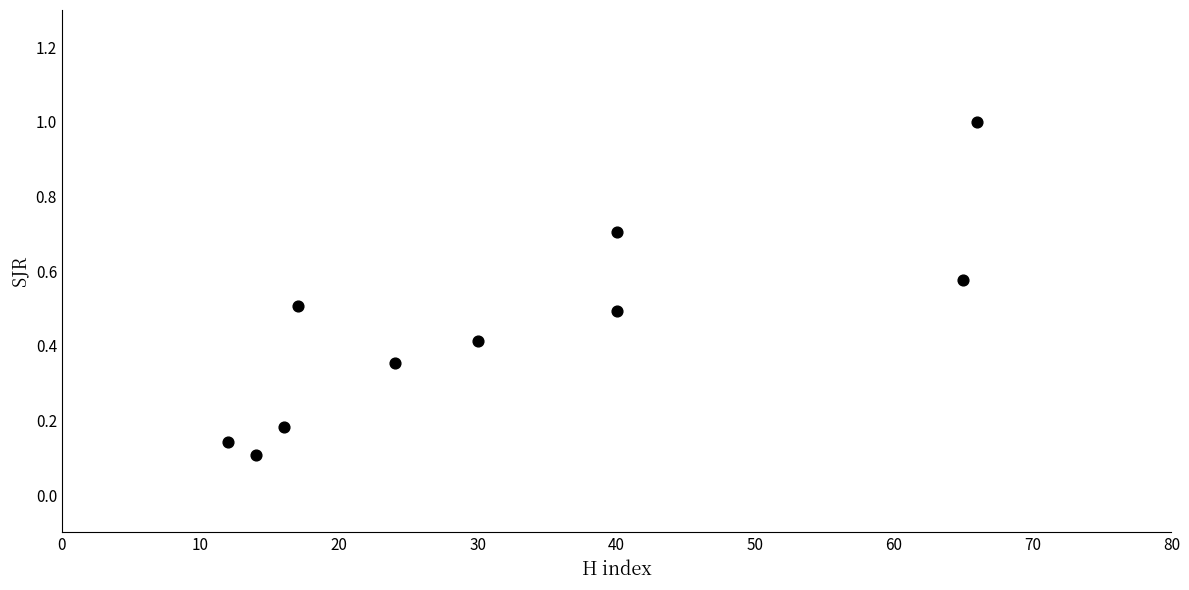

What is the range of Y values (max minus min)?

0.9